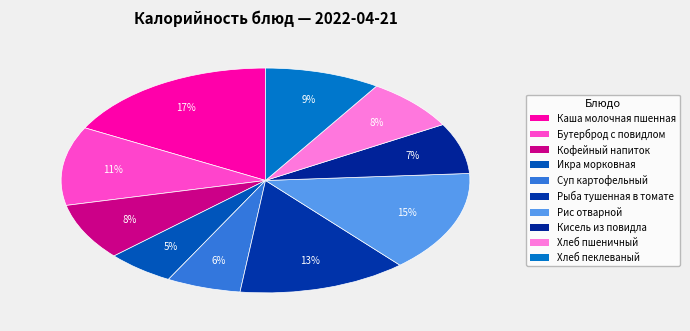

What percentage is the Кофейный напиток slice, to the nearest percent?

8%